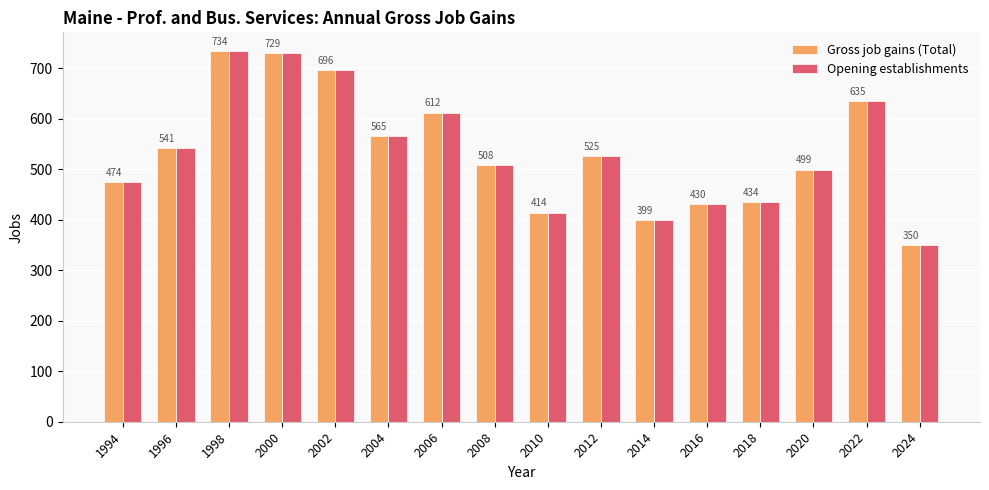

Reading left to right, what are all the values shown in this chart?

Gross job gains (Total): 1994=474	1996=541	1998=734	2000=729	2002=696	2004=565	2006=612	2008=508	2010=414	2012=525	2014=399	2016=430	2018=434	2020=499	2022=635	2024=350
Opening establishments: 1994=474	1996=541	1998=734	2000=729	2002=696	2004=565	2006=612	2008=508	2010=414	2012=525	2014=399	2016=430	2018=434	2020=499	2022=635	2024=350